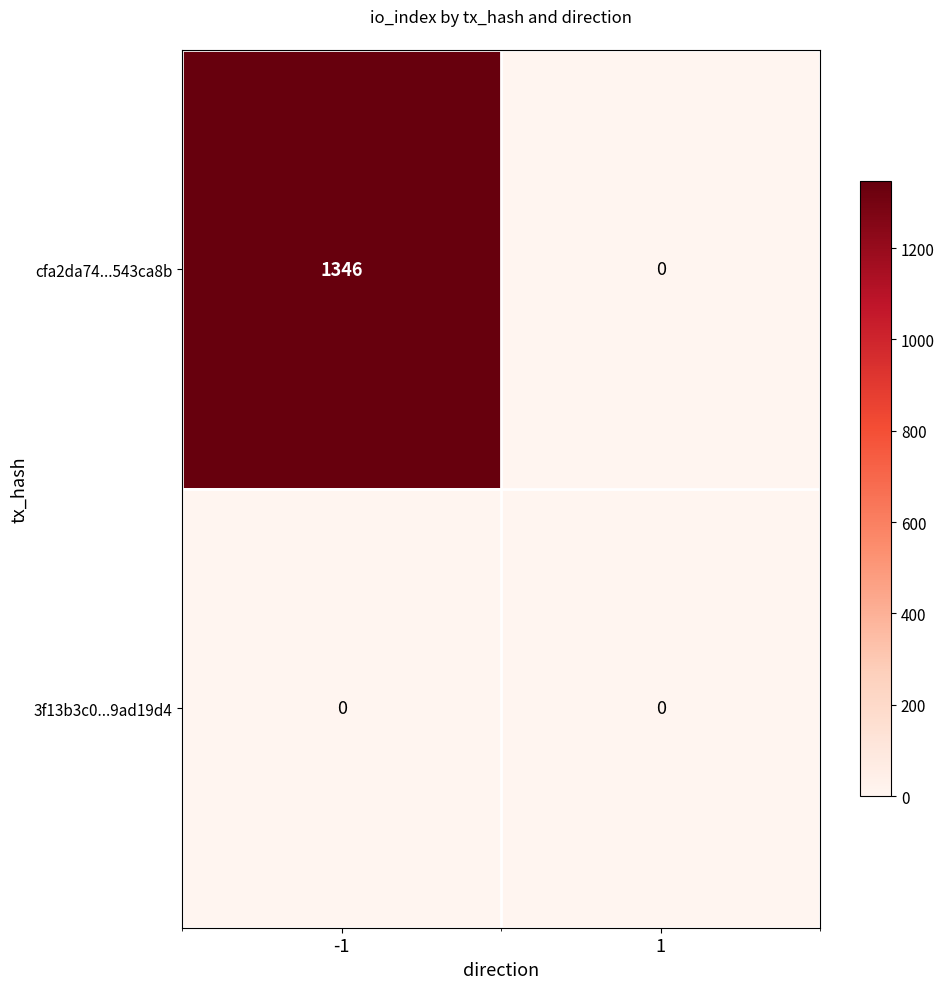

Reading left to right, extract all data points from this chart.

cfa2da74...543ca8b: -1=1346	1=0
3f13b3c0...9ad19d4: -1=0	1=0